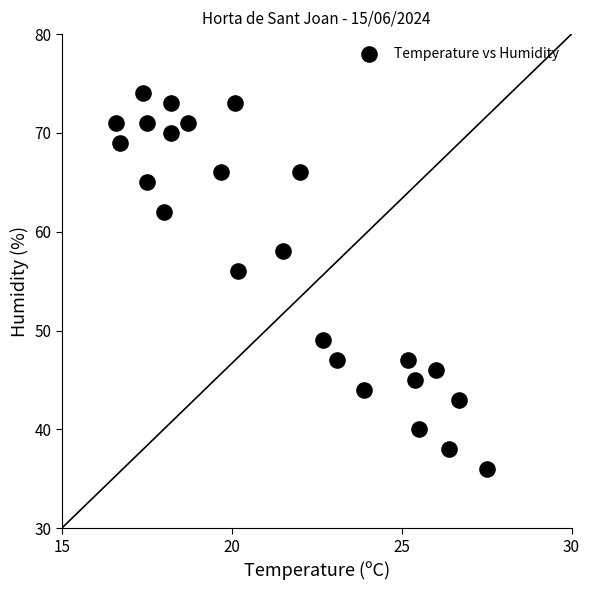

What Y value in the scatter plot is closest to 55?

56